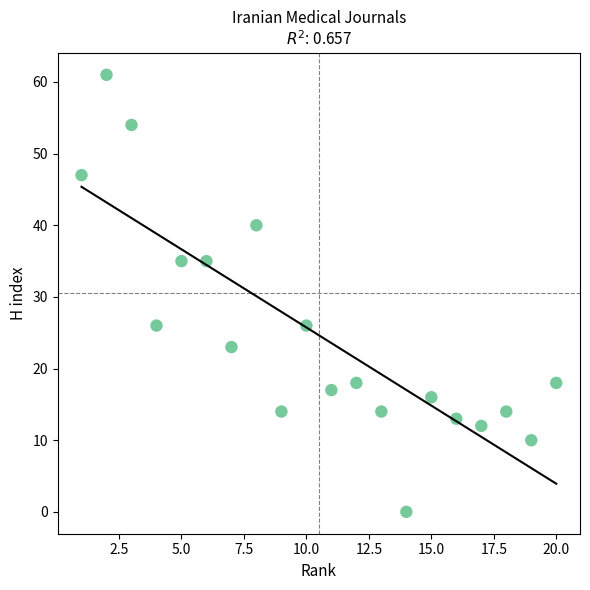

What is the range of X values (max minus min)?

19